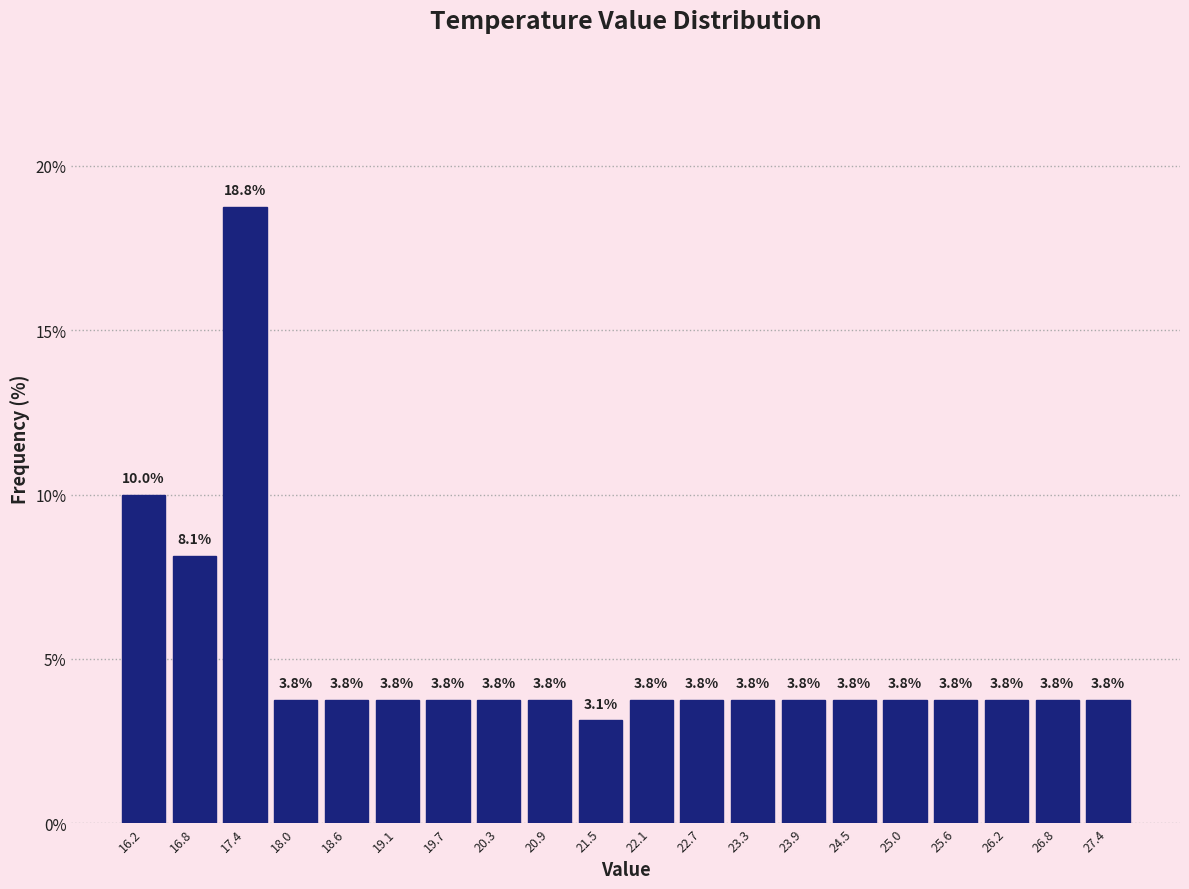

Over which range of the x-axis is the bar tallest?

17.08 to 17.67